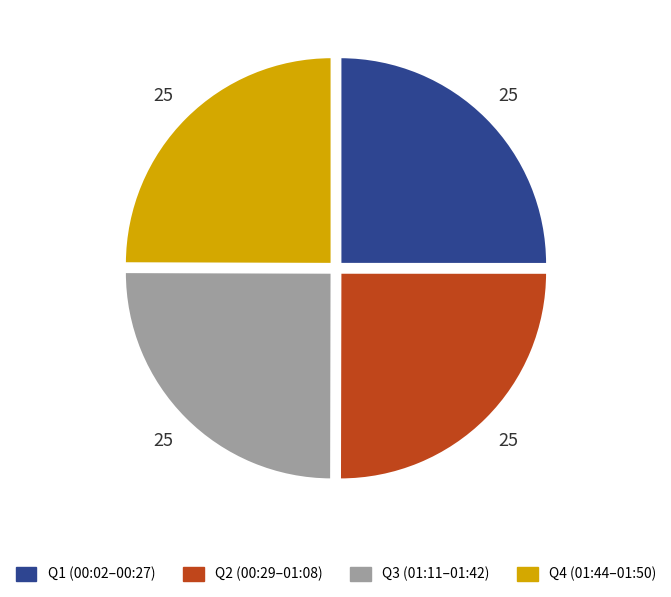

Is Q3 (01:11–01:42) the majority of the pie?

No